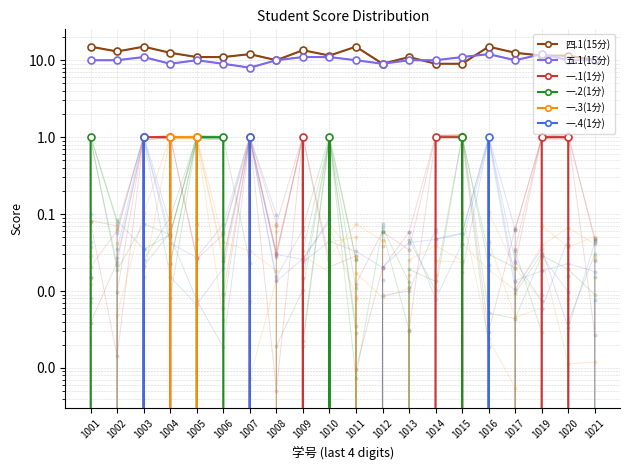

In 一.2(1分), how many points are higher than both neighbors (excluding endpoints)?

2